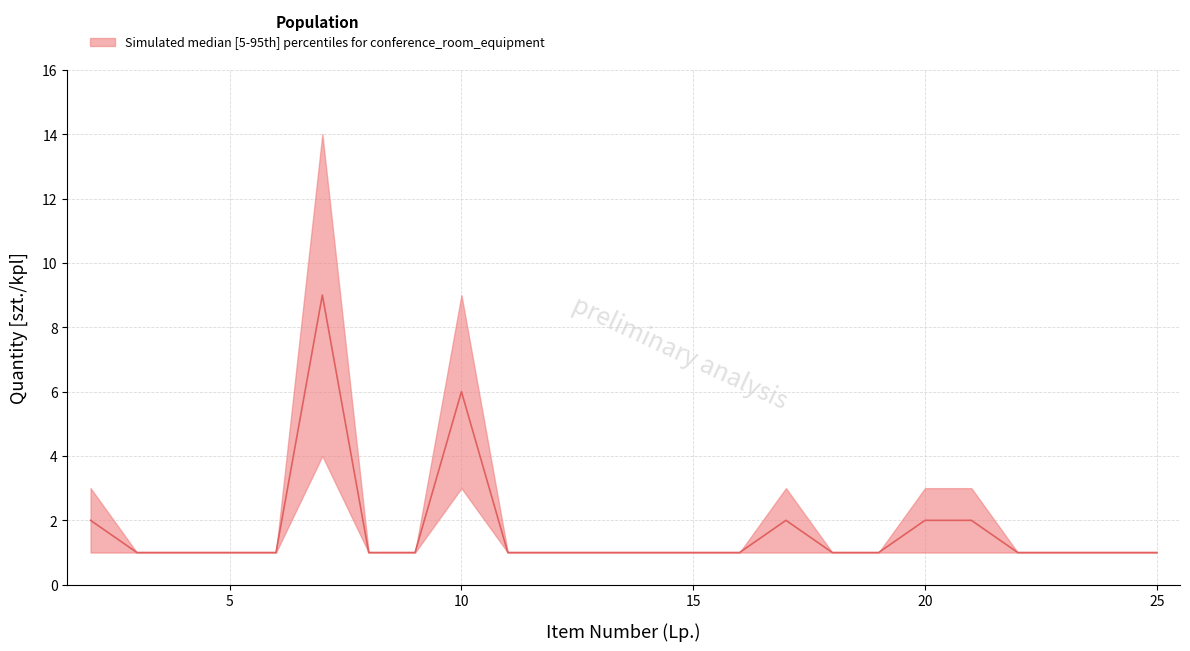

List the series in order of their peak value, lowest first.

lower, median, upper